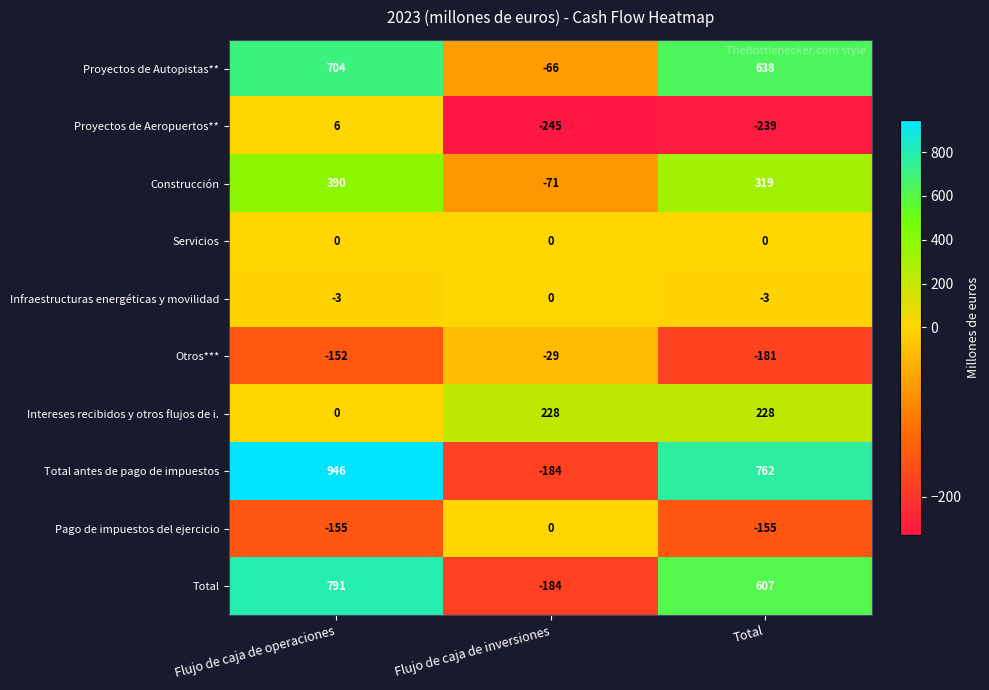

The Intereses recibidos y otros flujos de i. series shows 228 at Flujo de caja de inversiones. True or false?

True